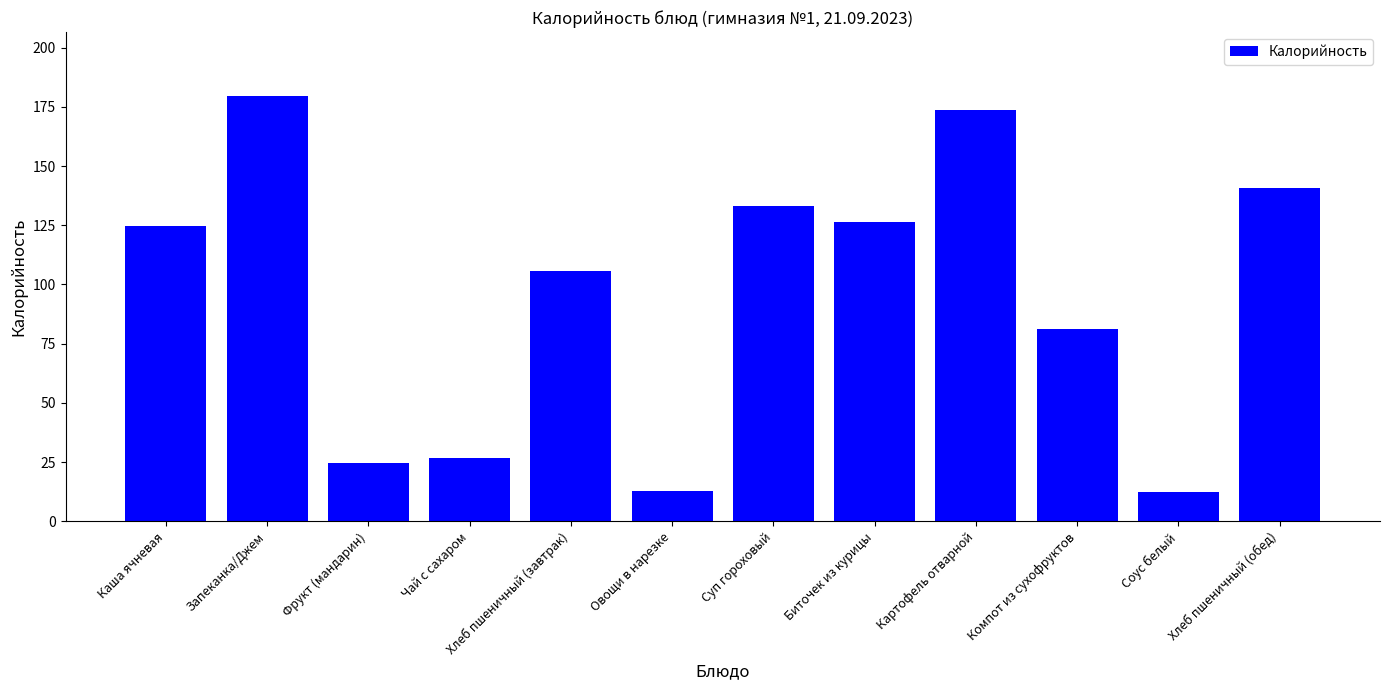

Where is the data nearest to the value 96?

Хлеб пшеничный (завтрак)